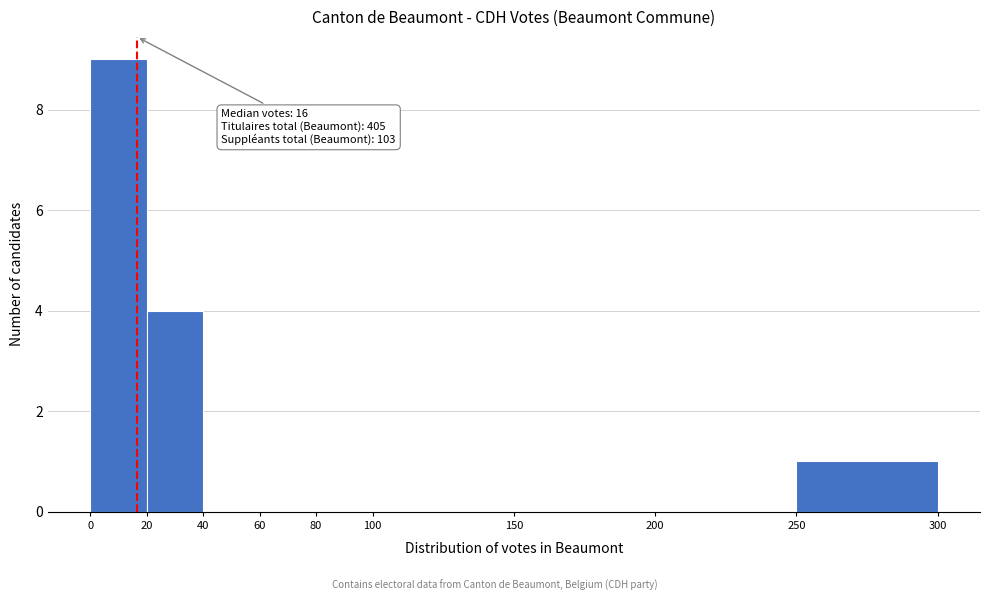

Which range on the x-axis has the tallest bar?

0 to 20